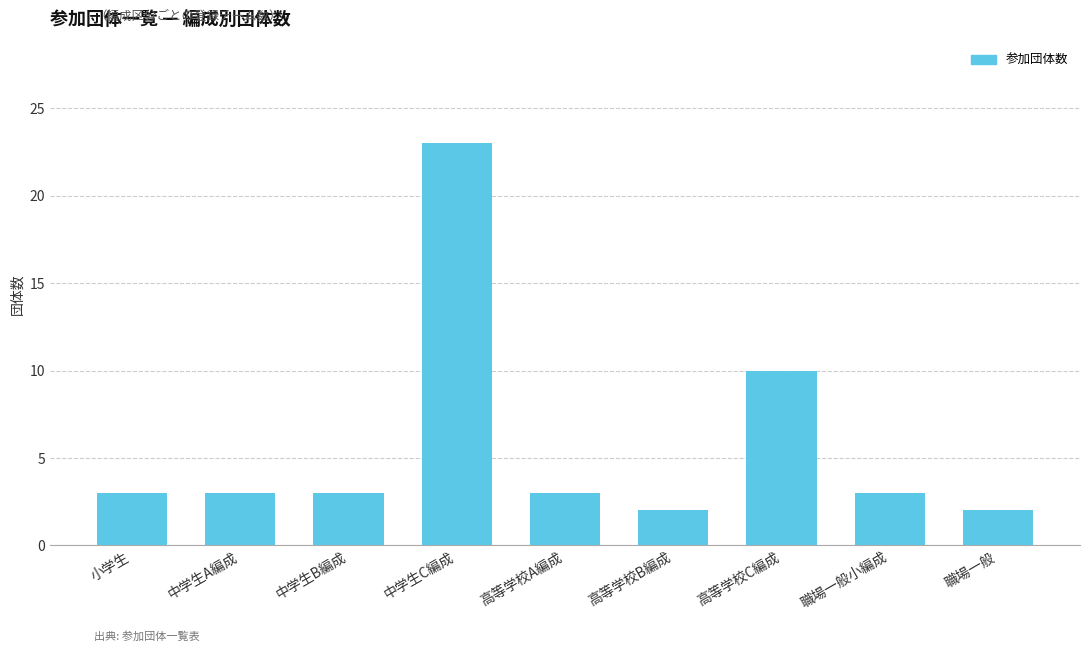

How many distinct data groups are displayed?

1